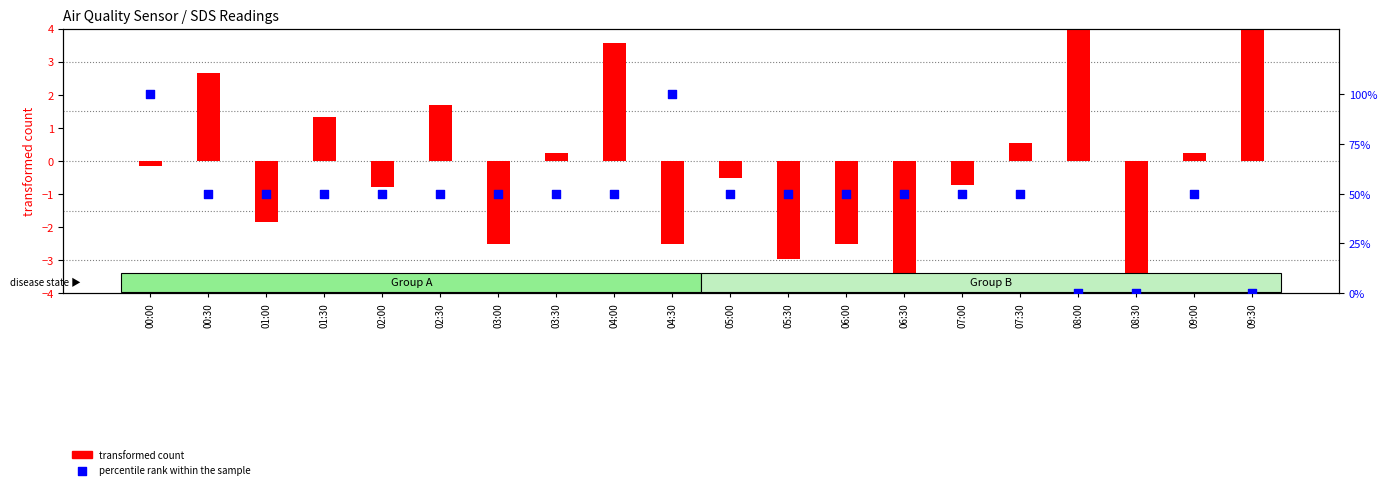

What are all the series names shown in the legend?

transformed count, percentile rank within the sample